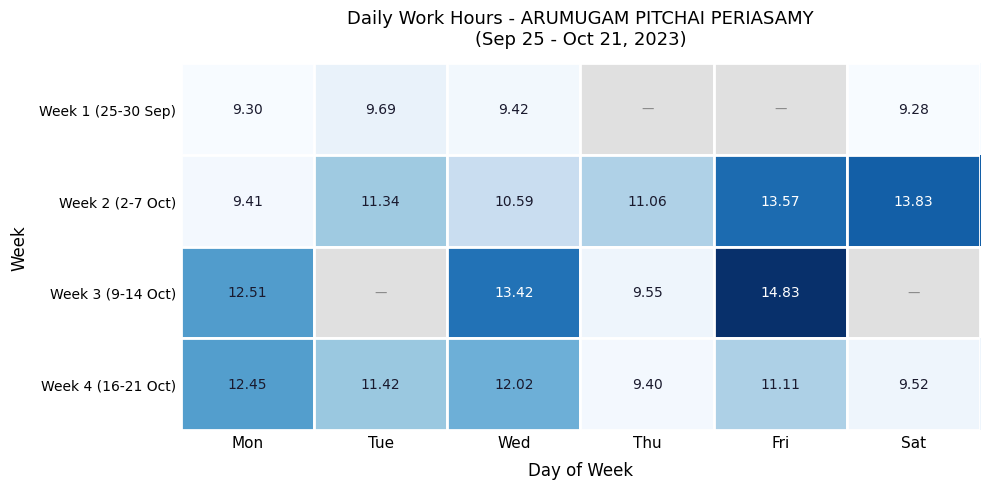

What is the difference between the highest and lowest values at Mon?

3.2